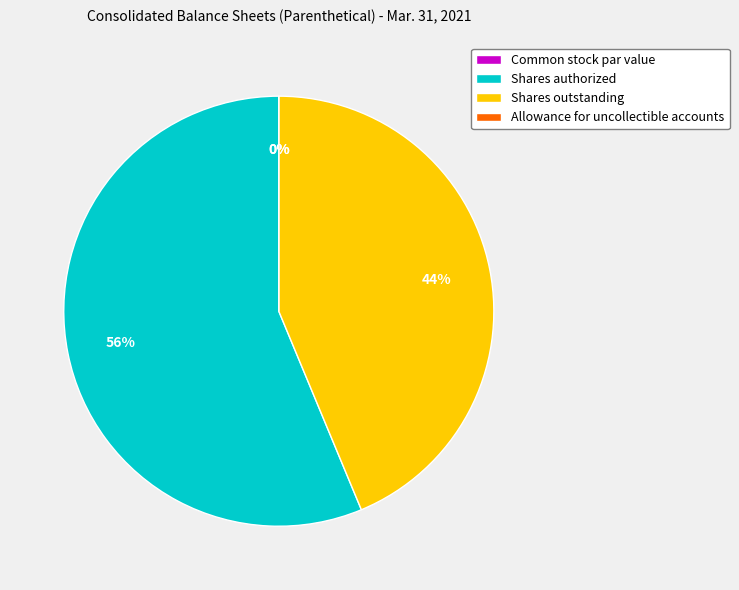

To the nearest percent, what is the difference between the Allowance for uncollectible accounts and Shares authorized slice percentages?

56%